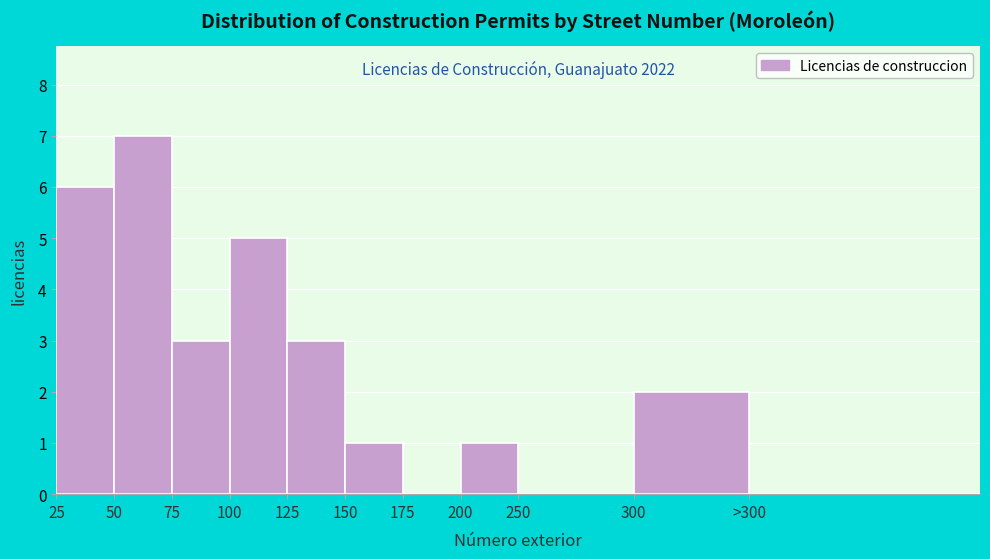

Reading right to left, what are all the values shown in this chart?

>300=0	300=2	250=0	200=1	175=0	150=1	125=3	100=5	75=3	50=7	25=6